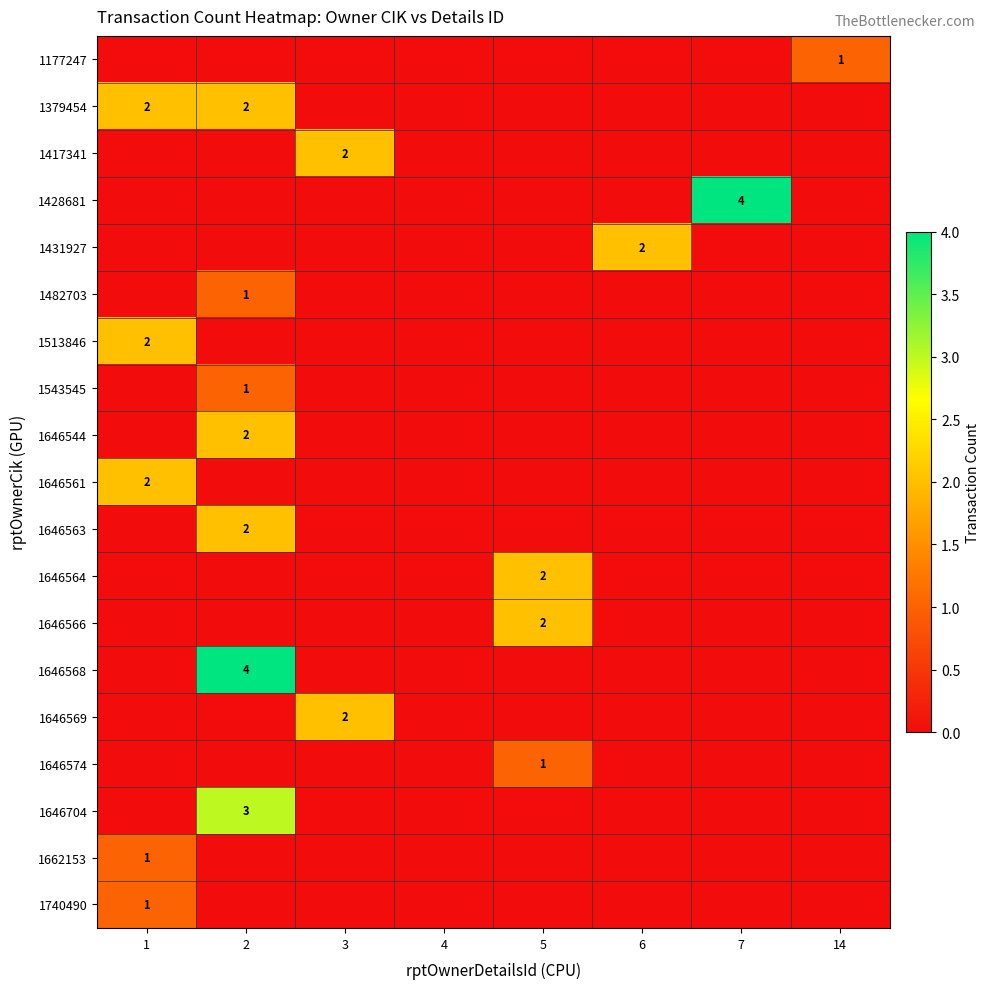

At which category does the chart reach its minimum across all series?

1